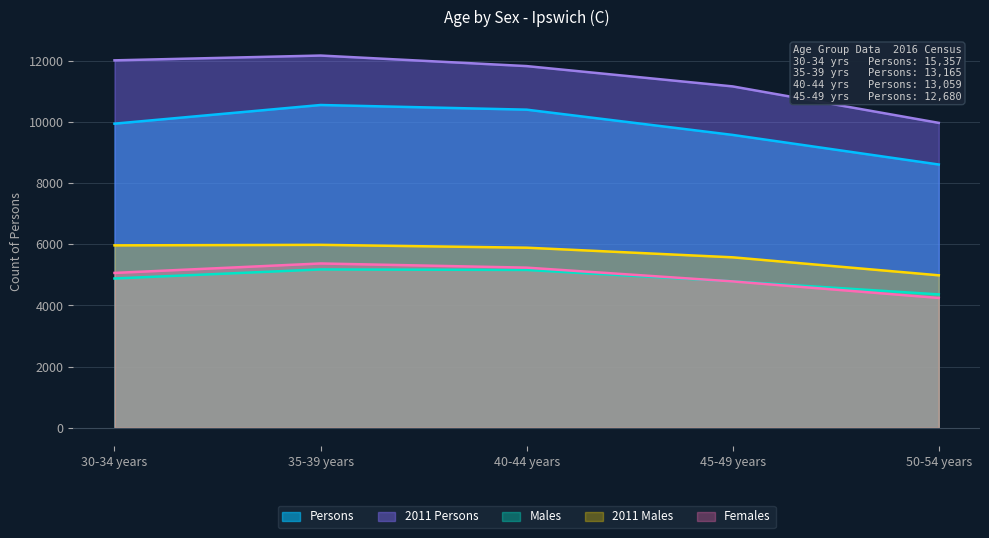

True or false: 2011 Males and Persons intersect in this chart.

False